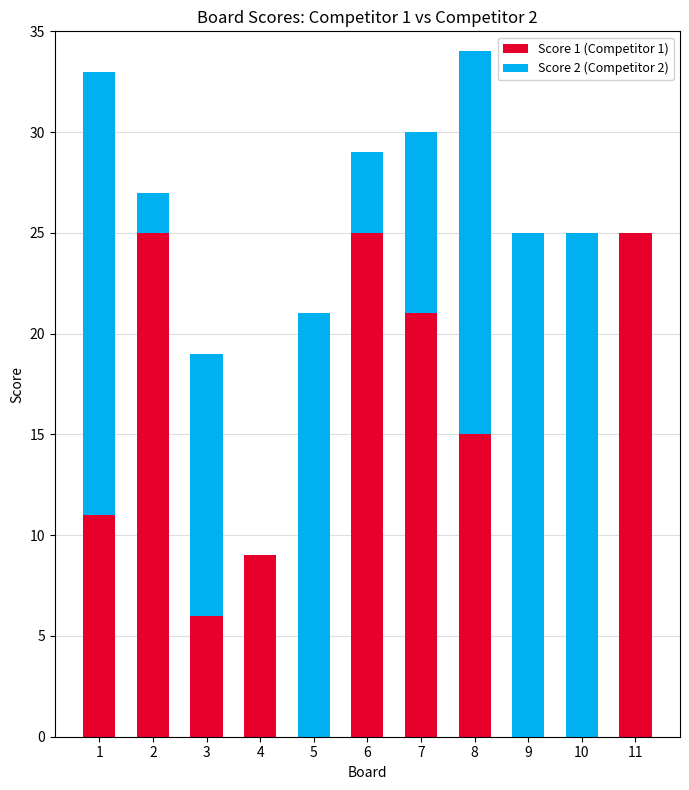

What is the highest value of the Score 1 (Competitor 1) series?

25